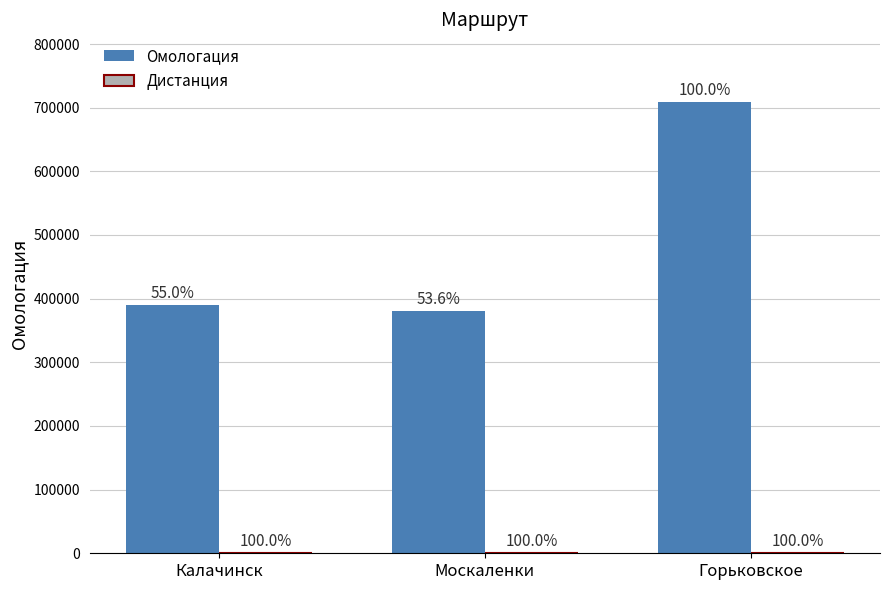

What is the difference between the Омологация values at Калачинск and Горьковское?

318851